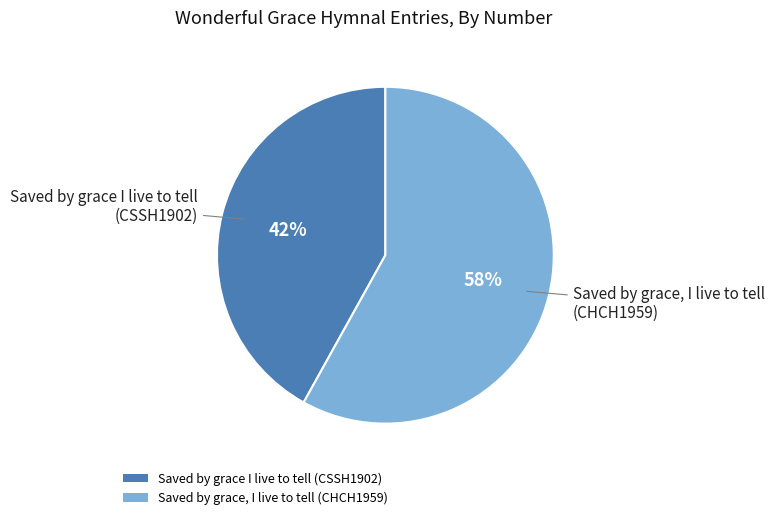

Combined, do Saved by grace I live to tell (CSSH1902) and Saved by grace, I live to tell (CHCH1959) account for over 50%?

Yes